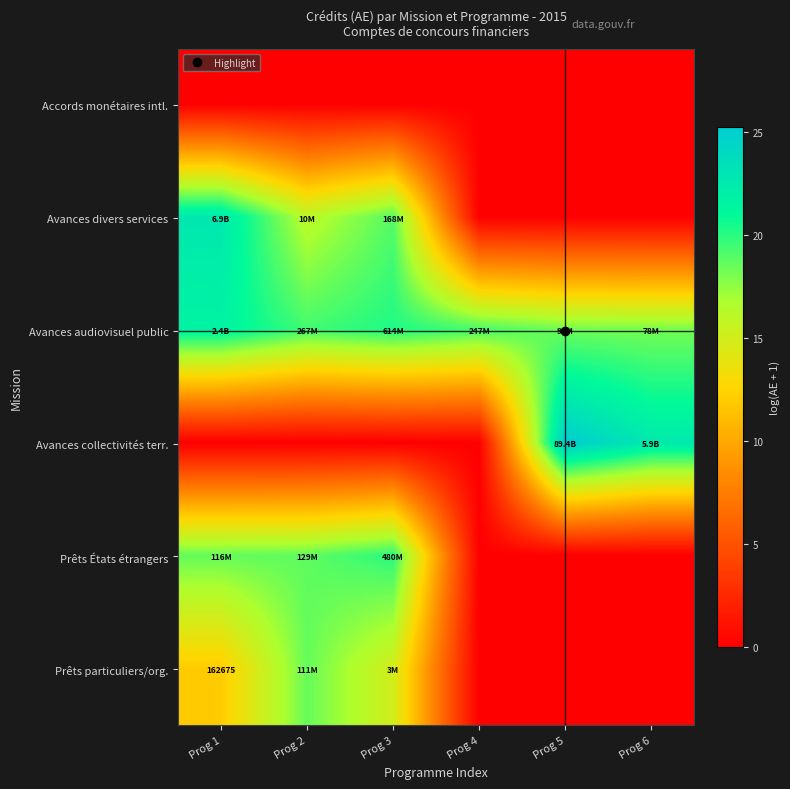

Between Prog 1 and Prog 3, which is larger?

Prog 1